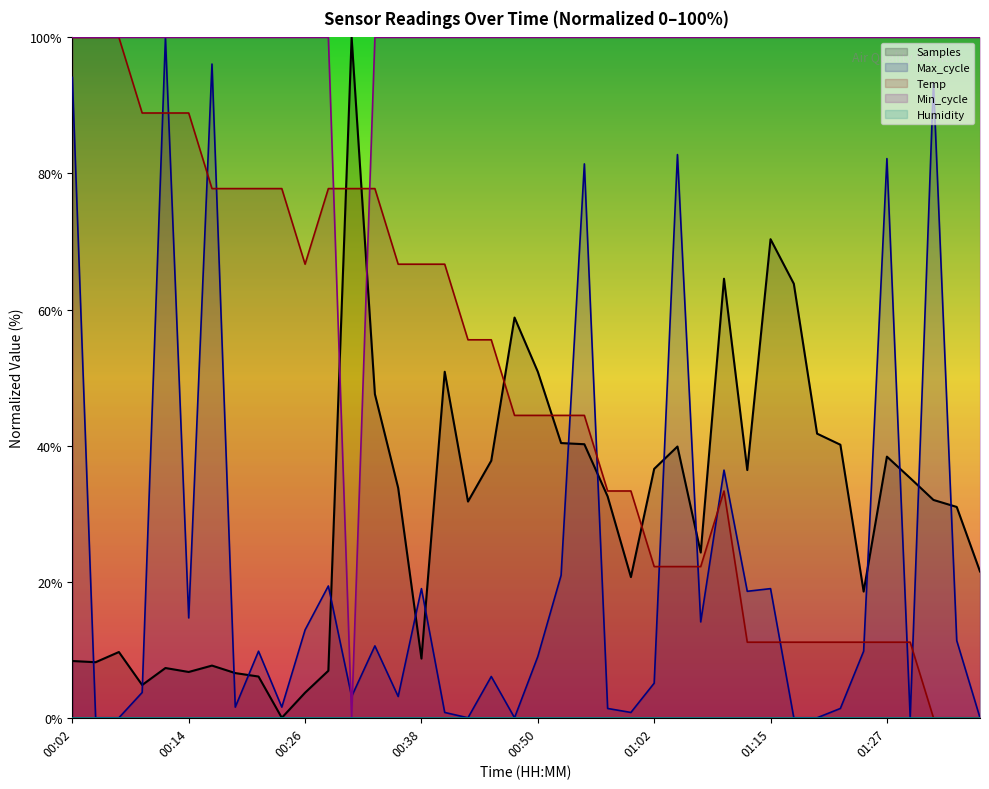

List the labels in order of Samples value, smallest first.

00:23, 00:26, 00:09, 00:21, 00:19, 00:14, 00:28, 00:11, 00:16, 00:04, 00:02, 00:38, 00:06, 01:24, 01:00, 01:36, 01:07, 01:34, 00:43, 01:32, 00:58, 00:35, 01:29, 01:12, 01:02, 00:45, 01:27, 01:05, 01:22, 00:55, 00:53, 01:19, 00:33, 00:40, 00:50, 00:48, 01:17, 01:10, 01:15, 00:31